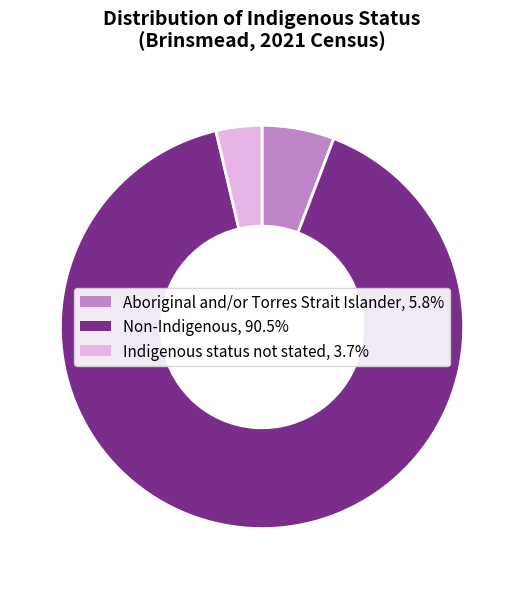

Is there any slice that represents more than half of the pie?

Yes